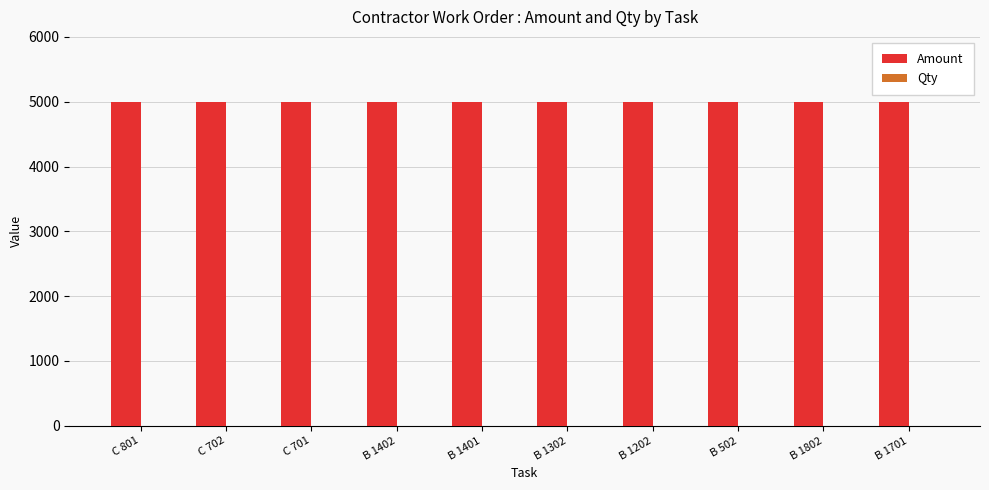

What is the maximum value shown in the chart?

5000